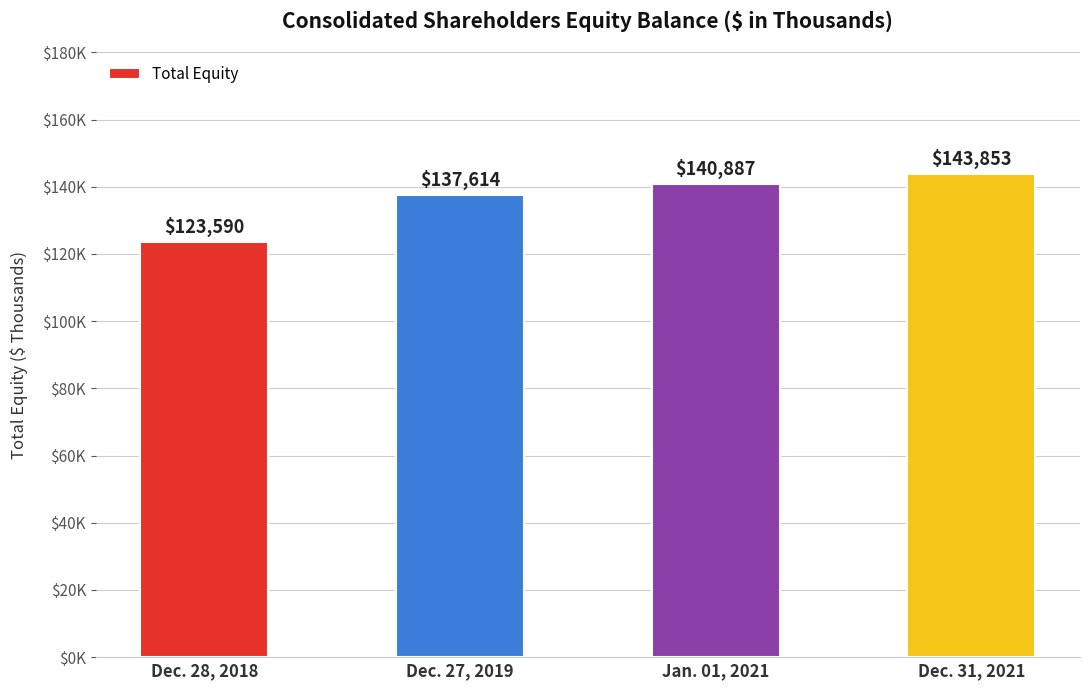

List the labels in order of value, smallest first.

Dec. 28, 2018, Dec. 27, 2019, Jan. 01, 2021, Dec. 31, 2021